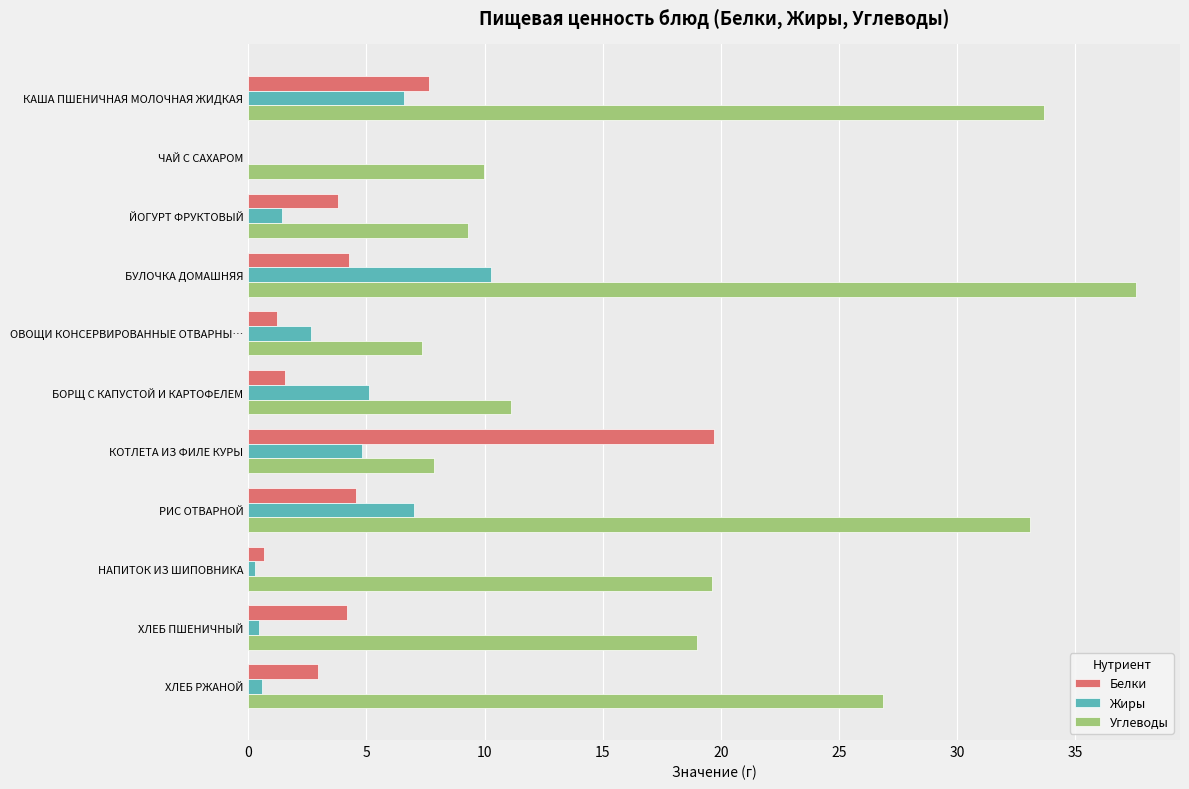

Count the number of categories in the chart.

11